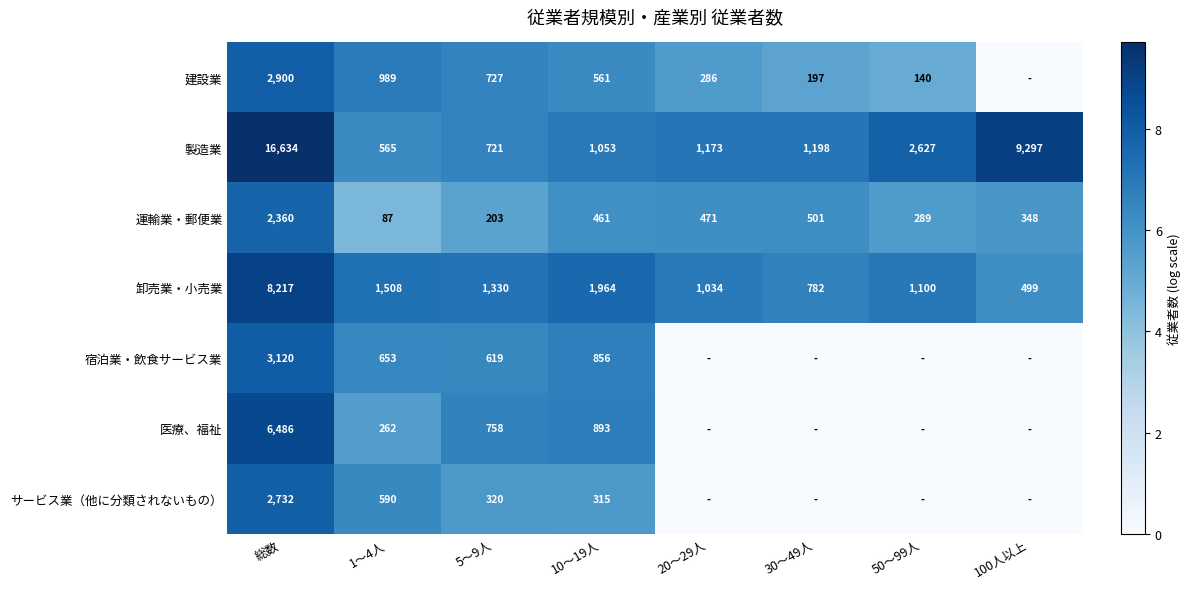

At which category is the sum across all series the highest?

総数